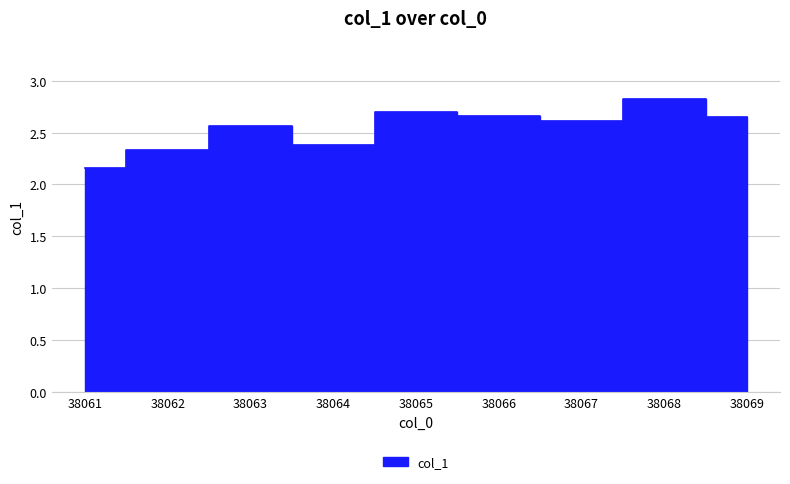

What is the difference between the maximum and minimum values?

0.7